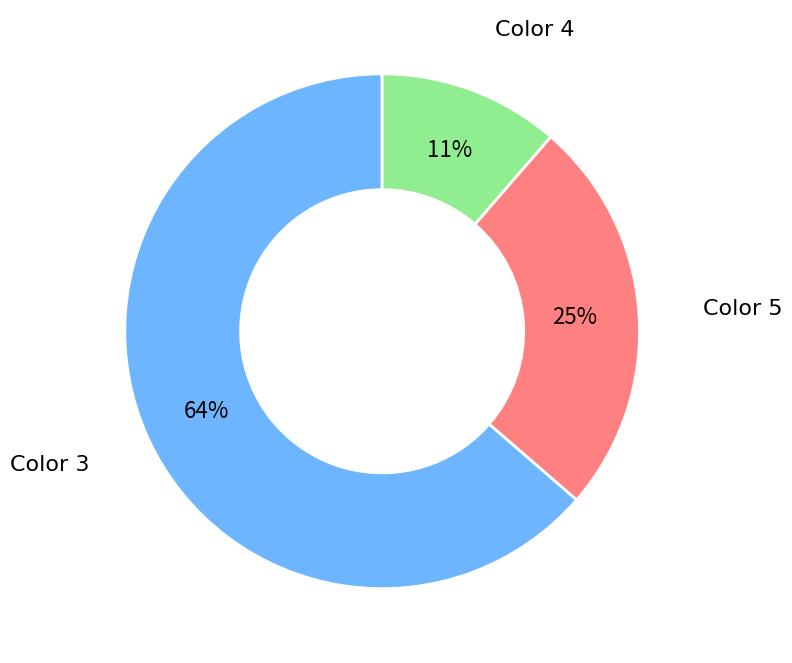

Is there a majority slice in this chart?

Yes